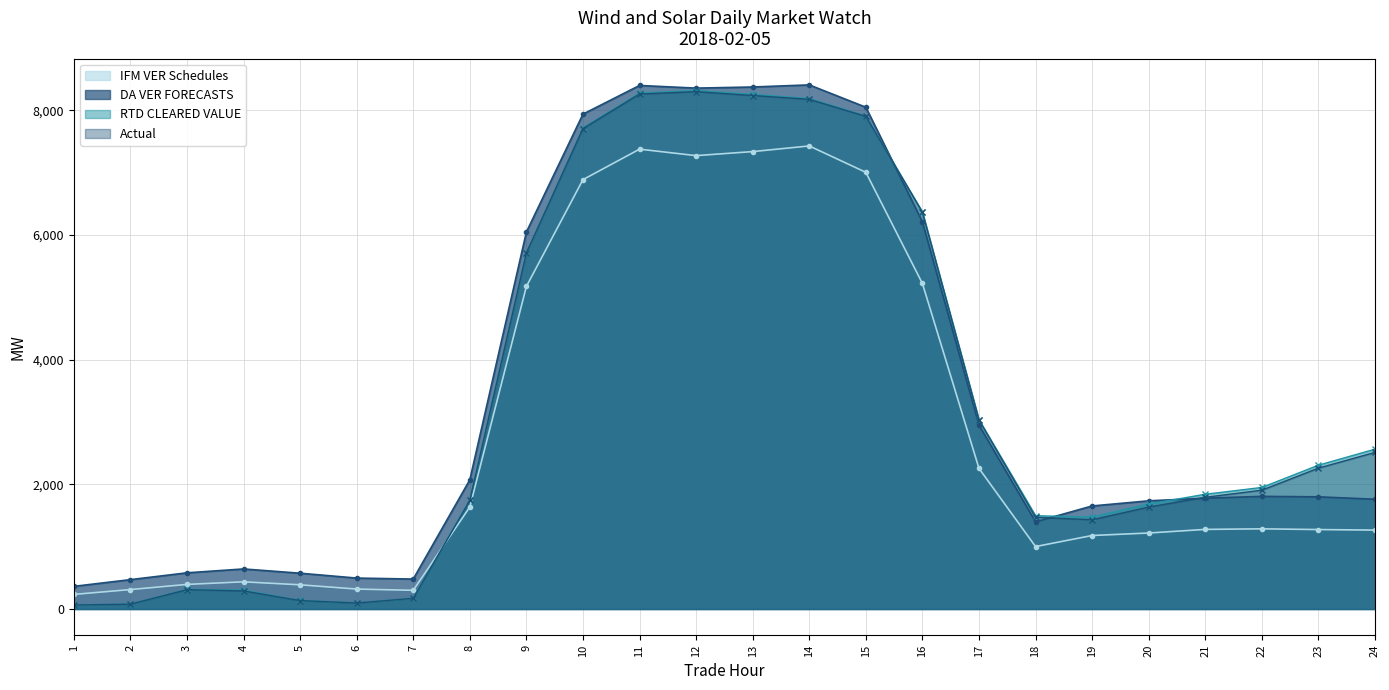

Is the value of RTD CLEARED VALUE at 1 greater than the value of Actual at 6?

No